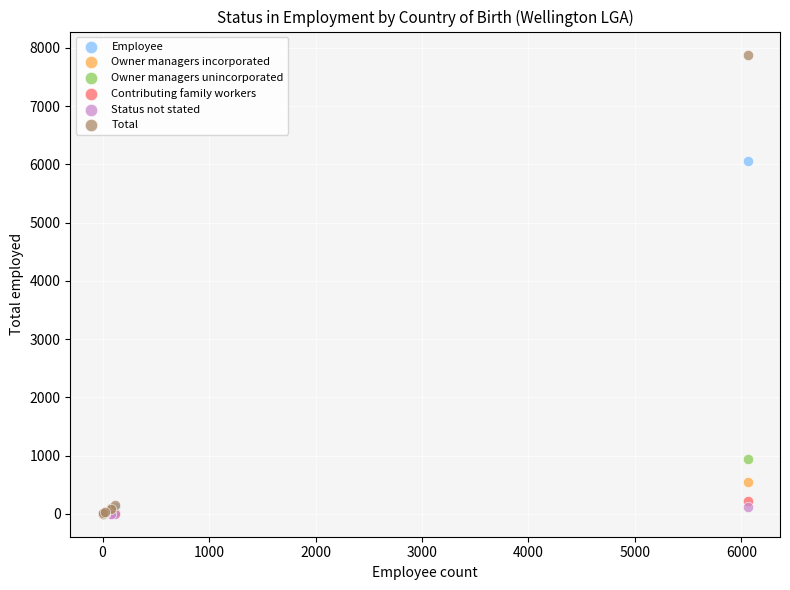

Which series has the widest spread of Y values?

Total